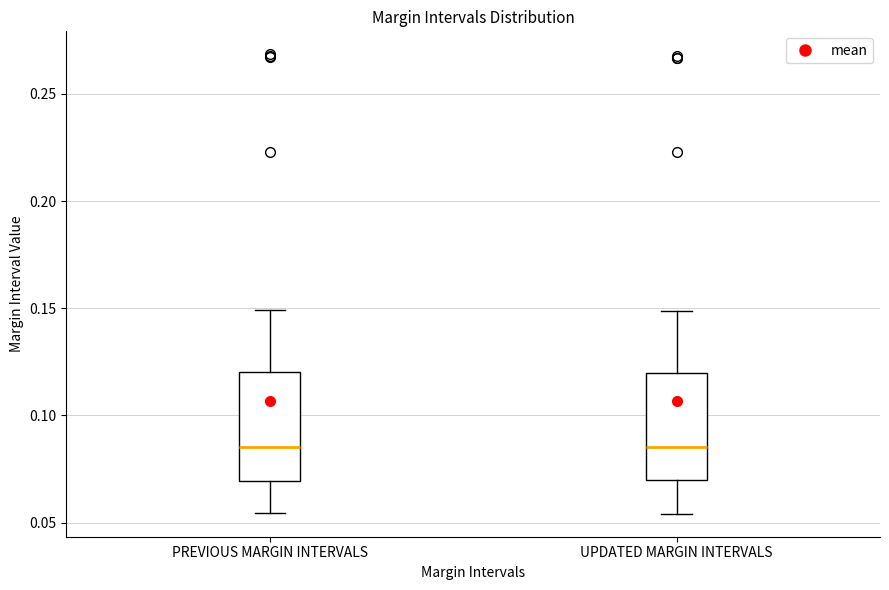

Reading left to right, read every box against the y-axis: the position of its median line, the range the box covers, and the ends of its whiskers. The values are not printed on the chart, so give them approximately, as read against the axis.

PREVIOUS MARGIN INTERVALS: median 0.085, box 0.070 to 0.120, whiskers 0.055 to 0.150
UPDATED MARGIN INTERVALS: median 0.085, box 0.070 to 0.120, whiskers 0.055 to 0.150